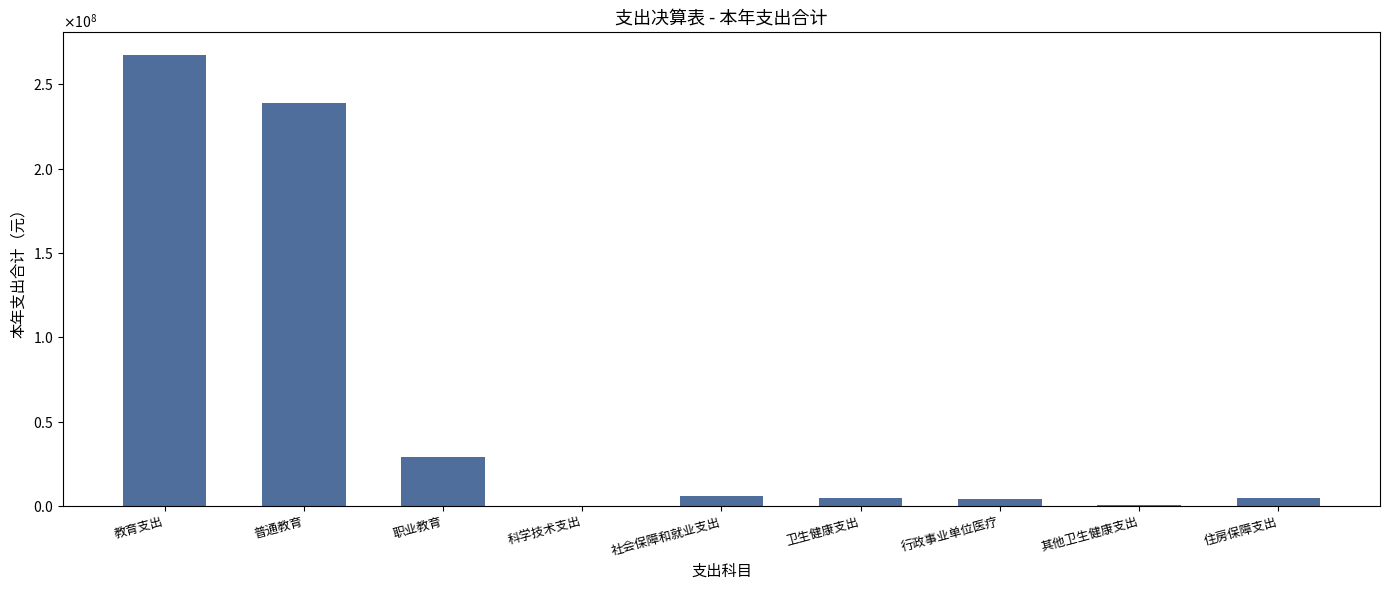

Are the bars horizontal?

No